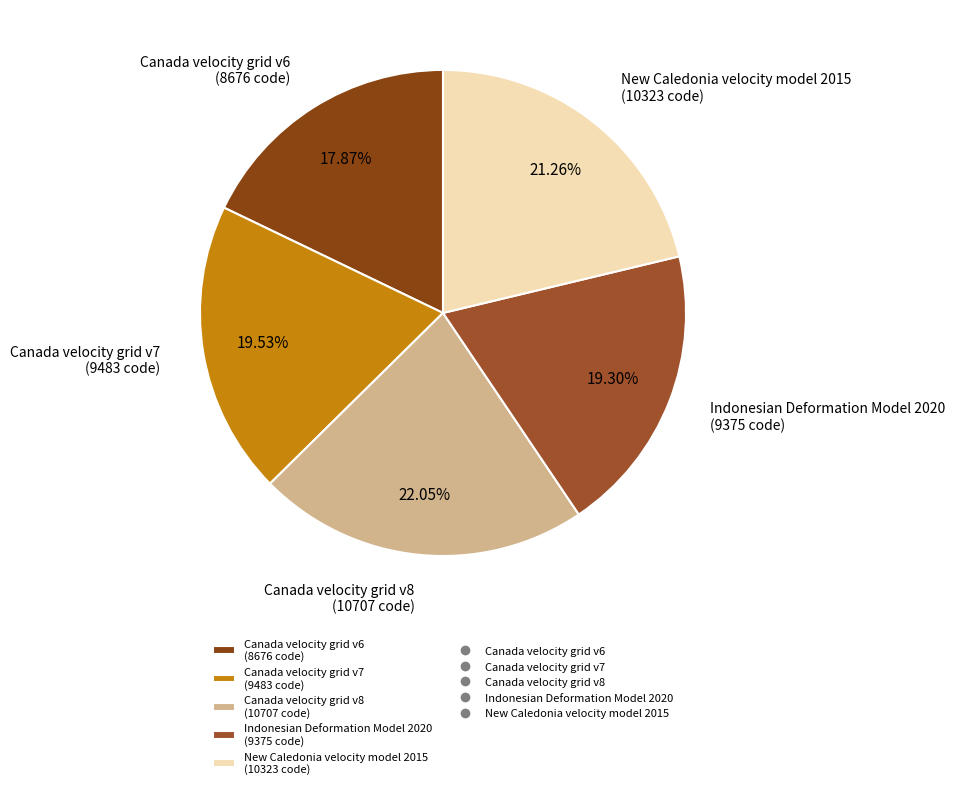

How many segments does this pie chart have?

5